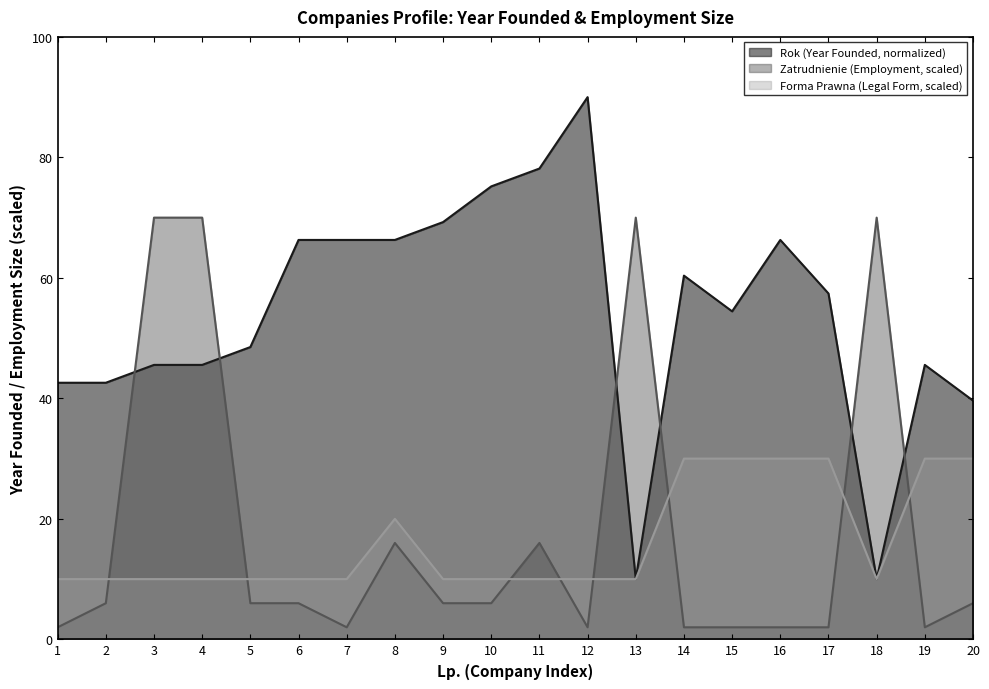

At which category does Zatrudnienie_num reach its first local peak?

8